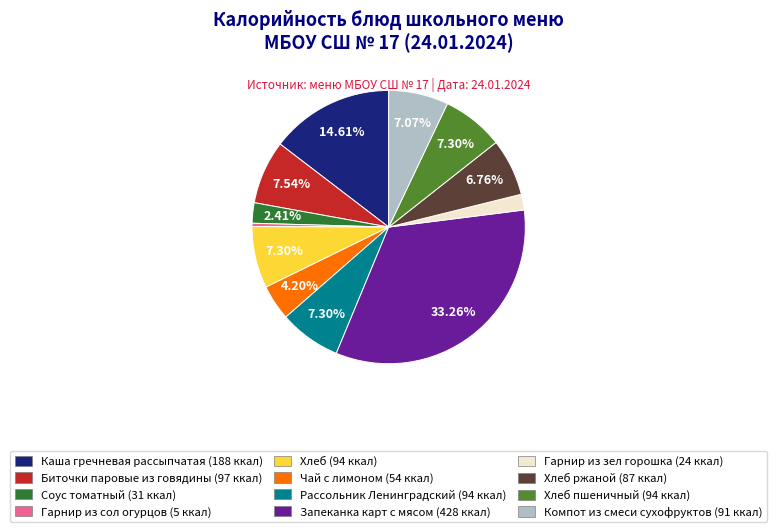

Does any single category account for the majority?

No